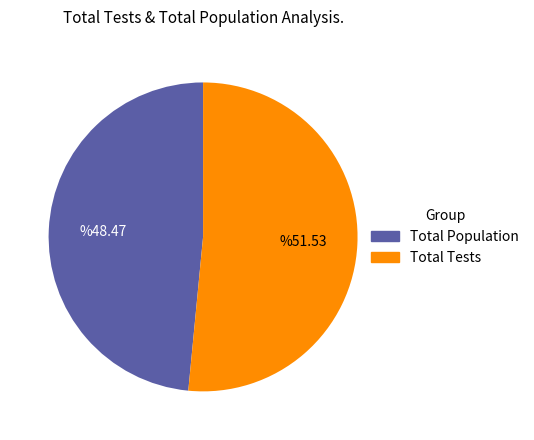

How many segments does this pie chart have?

2